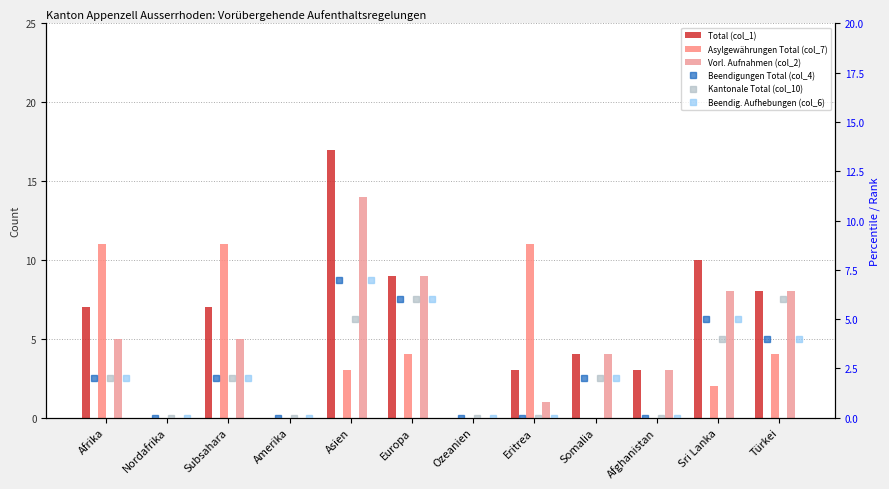

What is the difference between the highest and lowest values at Sri Lanka?

8